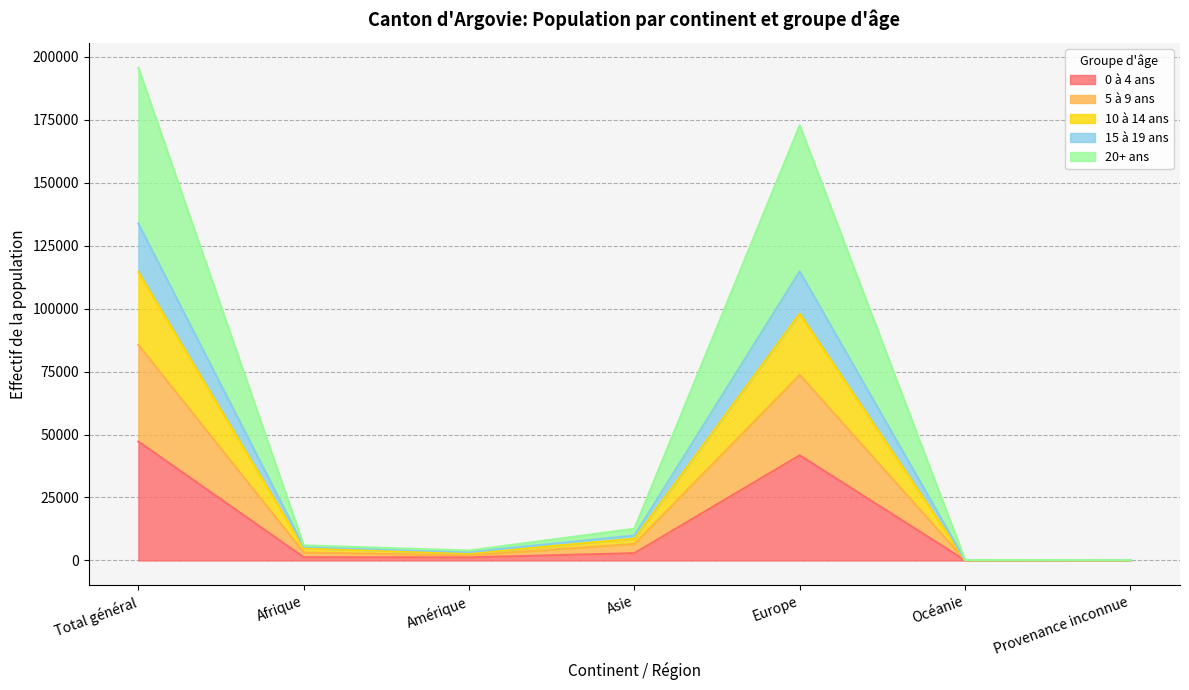

Which category has the highest value in the 0 à 4 ans series?

Total général